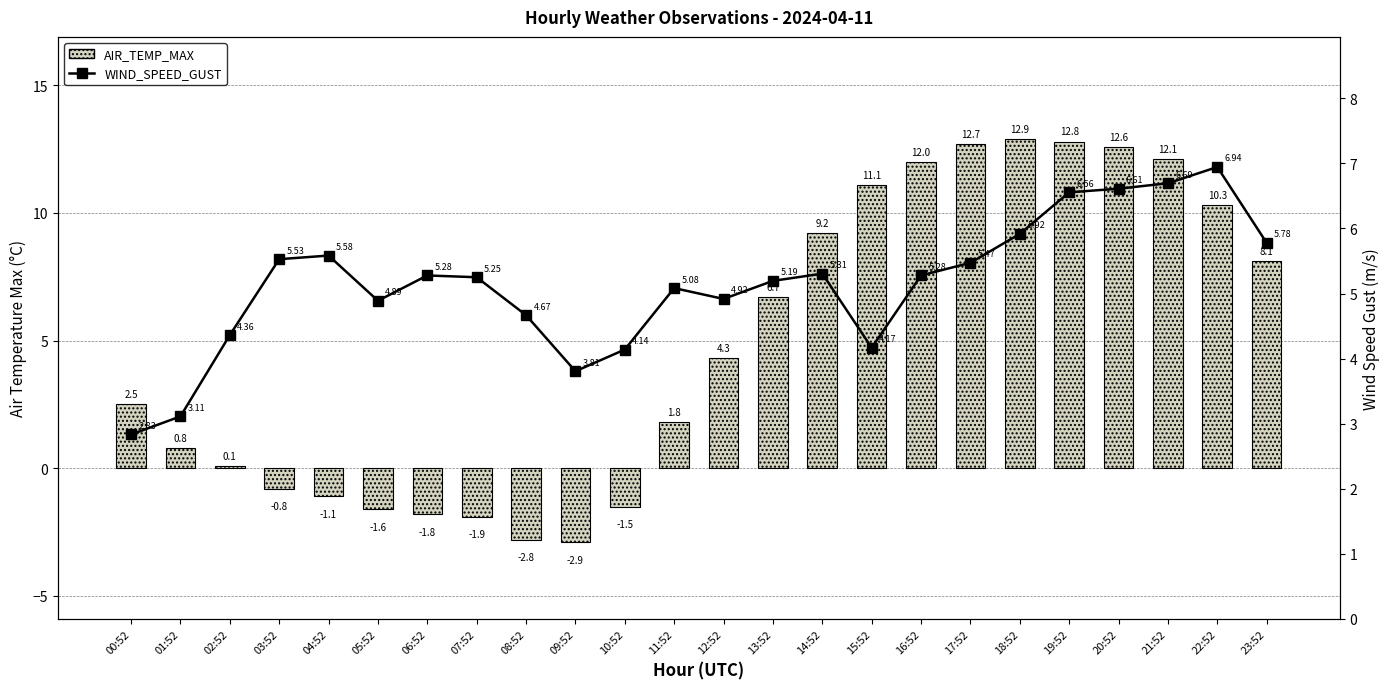

What position from the left is 02:52?

3